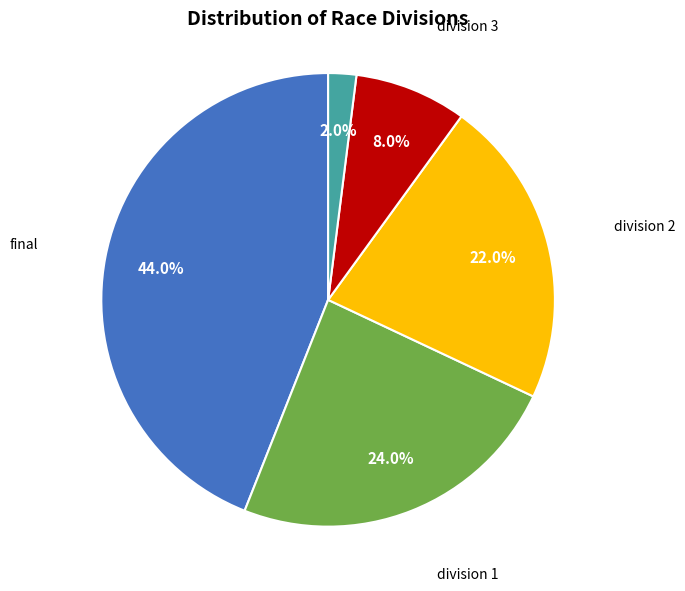

Which has a higher value, final or division 4?

final